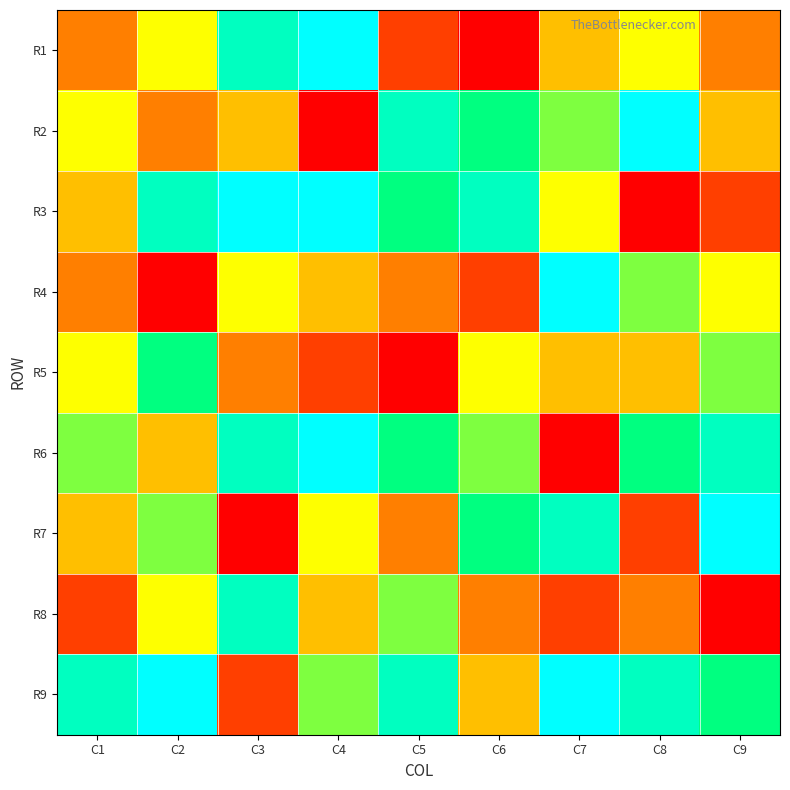

Which series has the largest total across all categories?

R9